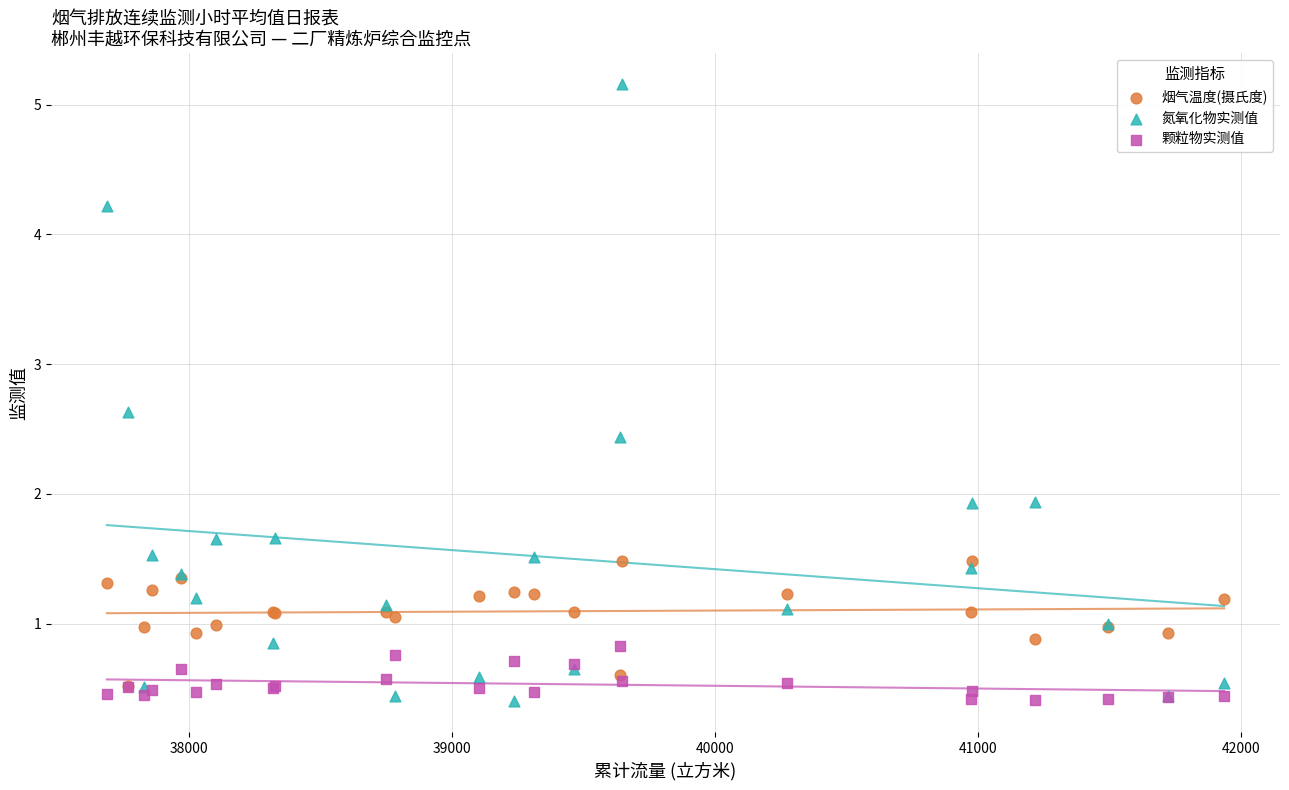

Which series reaches the maximum Y coordinate?

氮氧化物实测值